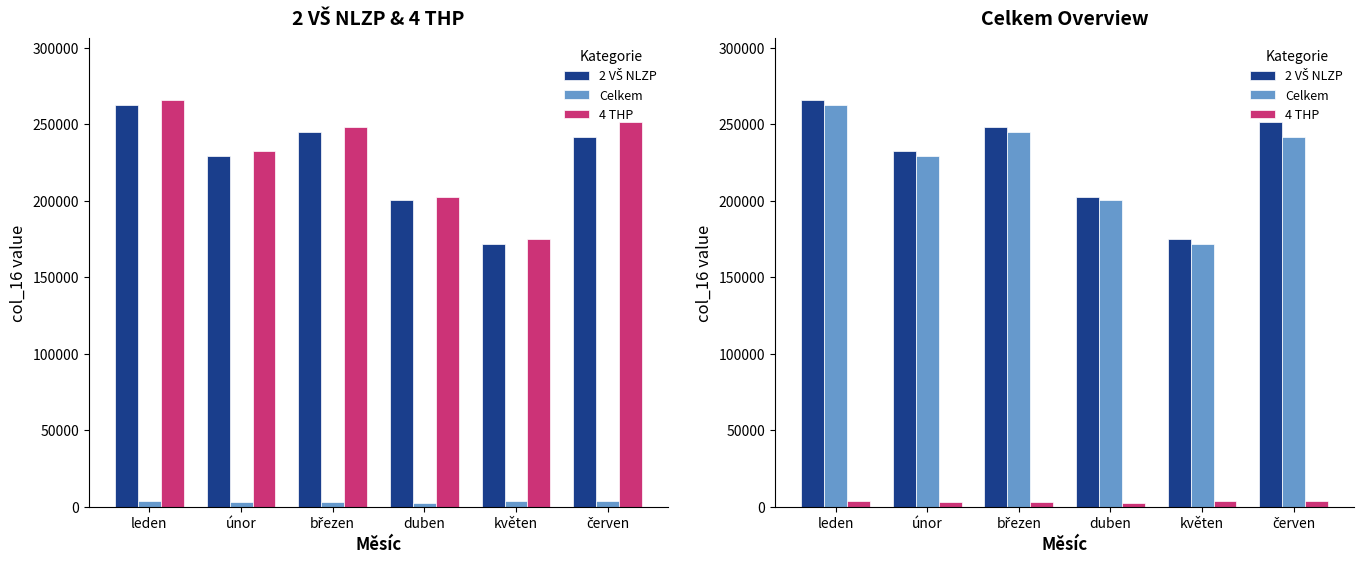

At which label does Celkem reach its minimum?

květen